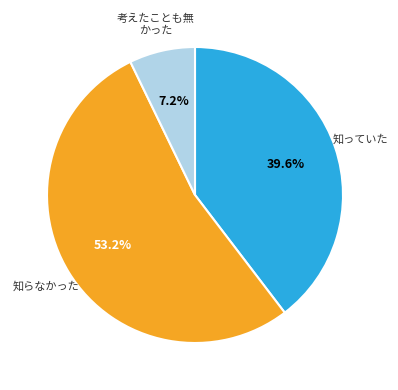

Is there a majority slice in this chart?

Yes